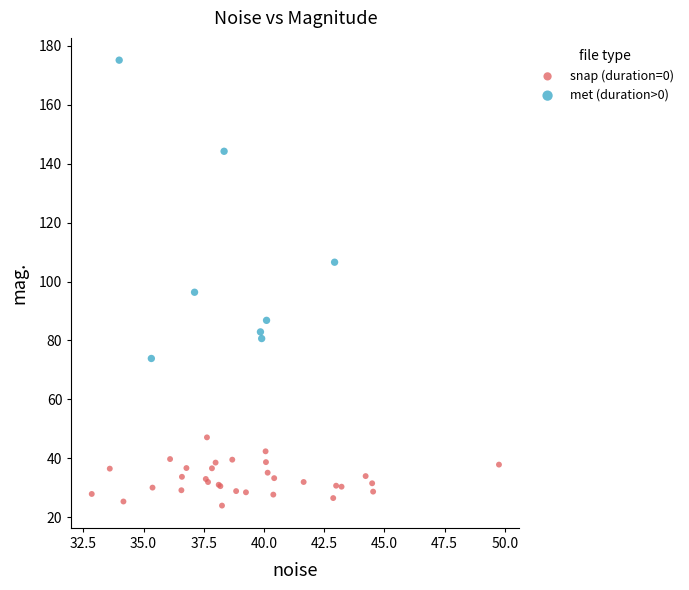

What are all the series names shown in the legend?

snap (duration=0), met (duration>0)